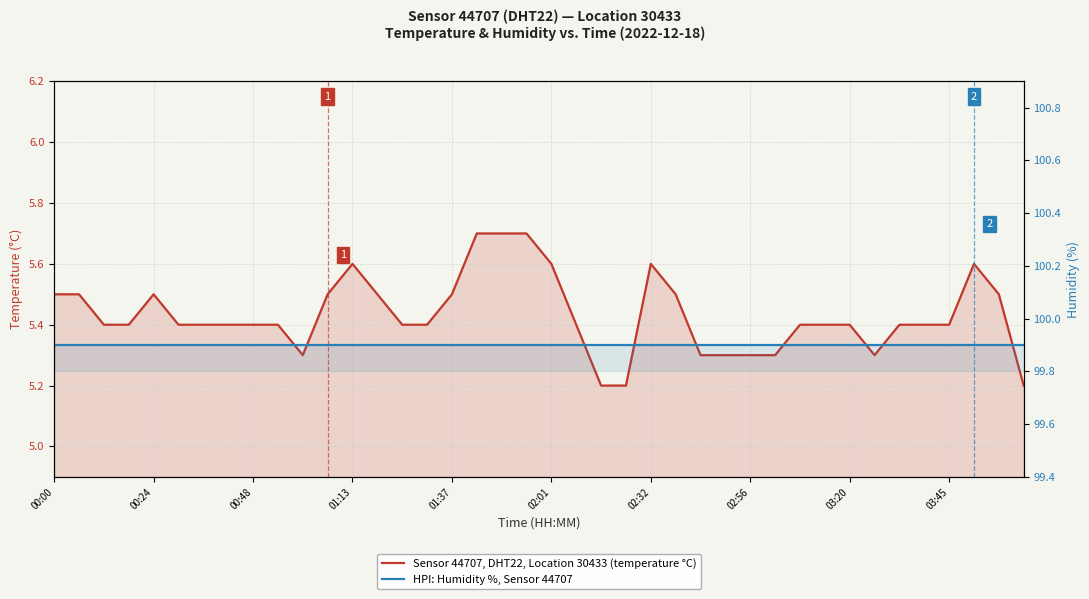

What is the approximate value of Sensor 44707, DHT22, Location 30433 (temperature °C) at 02:01?

5.6